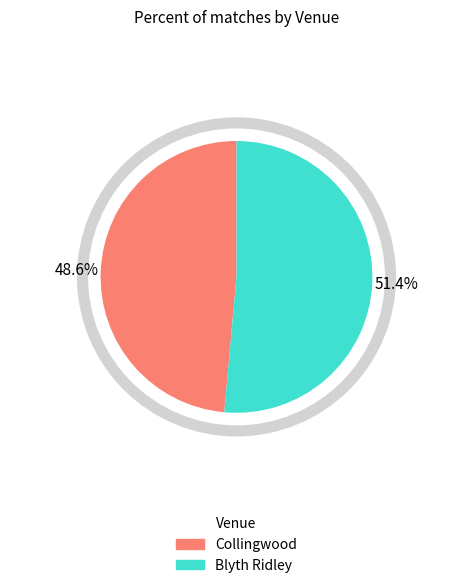

Which category has the biggest portion of the pie?

Blyth Ridley